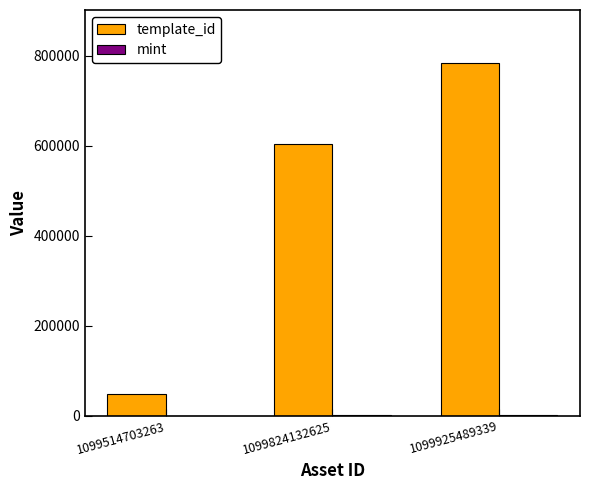

What is the total value across all series at 1099824132625?

603595